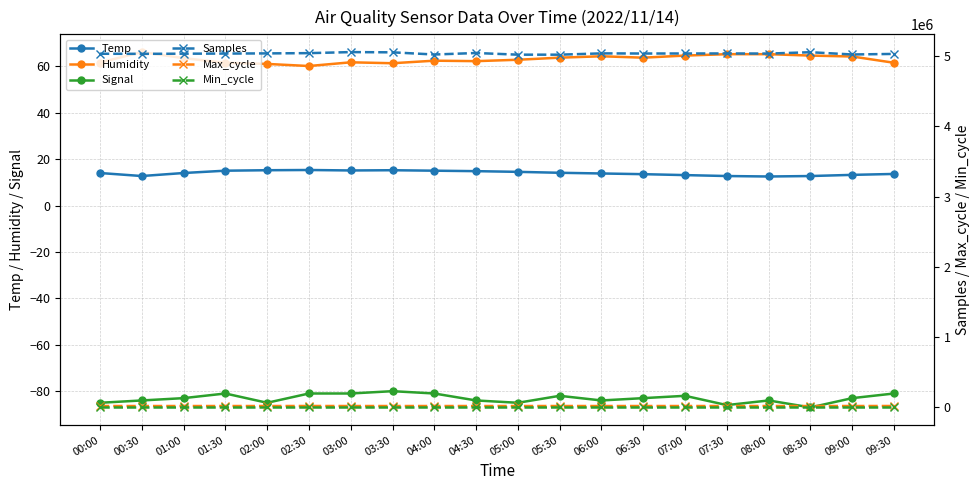

Which series has the largest total across all categories?

Samples